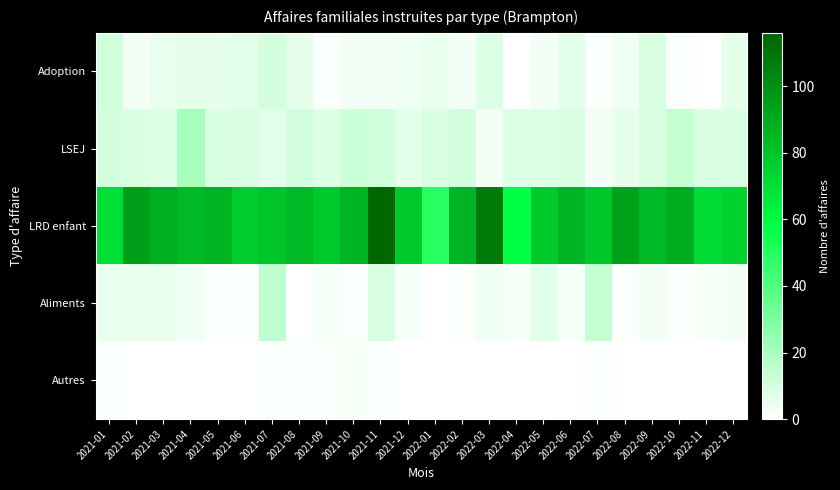

Reading left to right, list all the values displayed in this chart.

Adoption: 2021-01=11	2021-02=3	2021-03=5	2021-04=6	2021-05=6	2021-06=7	2021-07=10	2021-08=6	2021-09=1	2021-10=3	2021-11=3	2021-12=4	2022-01=5	2022-02=3	2022-03=8	2022-04=0	2022-05=3	2022-06=7	2022-07=1	2022-08=4	2022-09=9	2022-10=1	2022-11=0	2022-12=6
LSEJ: 2021-01=10	2021-02=9	2021-03=8	2021-04=20	2021-05=9	2021-06=9	2021-07=7	2021-08=10	2021-09=8	2021-10=12	2021-11=11	2021-12=7	2022-01=9	2022-02=10	2022-03=3	2022-04=8	2022-05=8	2022-06=9	2022-07=3	2022-08=6	2022-09=9	2022-10=14	2022-11=9	2022-12=9
LRD enfant: 2021-01=70	2021-02=94	2021-03=88	2021-04=84	2021-05=86	2021-06=77	2021-07=80	2021-08=84	2021-09=78	2021-10=86	2021-11=116	2021-12=78	2022-01=49	2022-02=86	2022-03=107	2022-04=58	2022-05=78	2022-06=86	2022-07=79	2022-08=93	2022-09=84	2022-10=89	2022-11=71	2022-12=75
Aliments: 2021-01=5	2021-02=5	2021-03=5	2021-04=4	2021-05=1	2021-06=1	2021-07=15	2021-08=0	2021-09=2	2021-10=1	2021-11=9	2021-12=2	2022-01=0	2022-02=1	2022-03=4	2022-04=2	2022-05=7	2022-06=2	2022-07=14	2022-08=1	2022-09=3	2022-10=1	2022-11=2	2022-12=3
Autres: 2021-01=1	2021-02=0	2021-03=0	2021-04=0	2021-05=0	2021-06=0	2021-07=1	2021-08=1	2021-09=1	2021-10=2	2021-11=1	2021-12=0	2022-01=0	2022-02=0	2022-03=0	2022-04=0	2022-05=0	2022-06=0	2022-07=1	2022-08=0	2022-09=0	2022-10=0	2022-11=0	2022-12=0